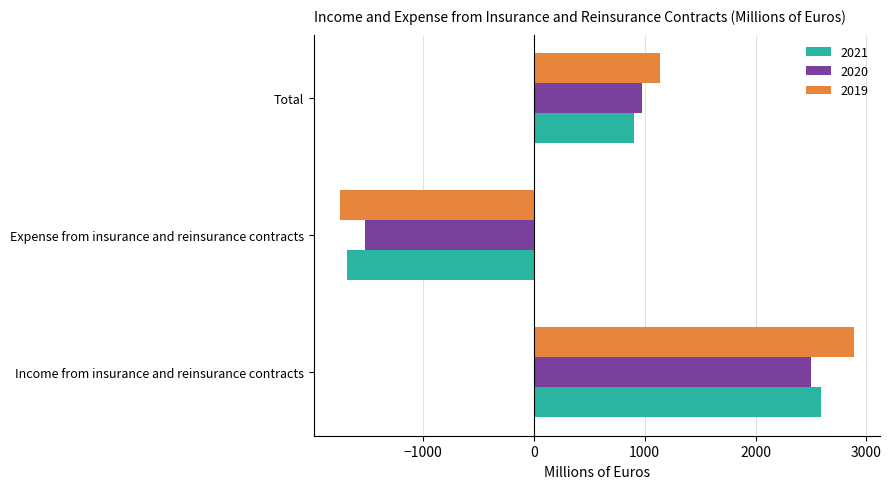

Is it true that 2019 equals 1920 at Total?

False